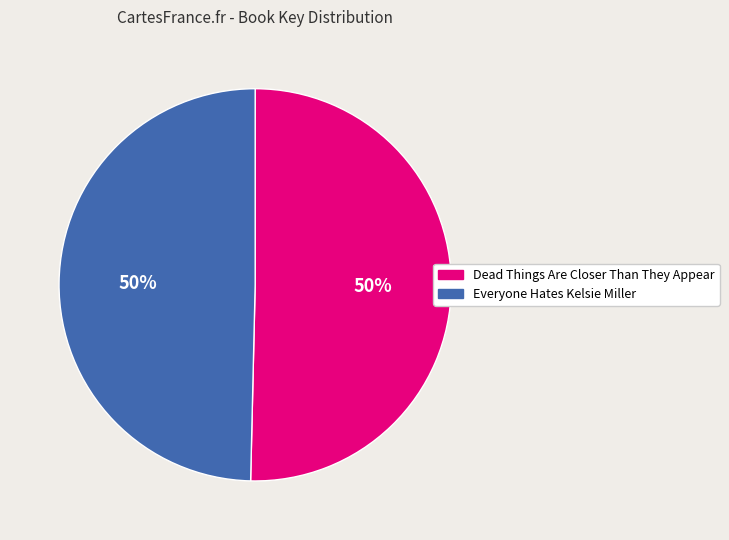

To the nearest percent, what is the combined percentage of Everyone Hates Kelsie Miller and Dead Things Are Closer Than They Appear?

100%